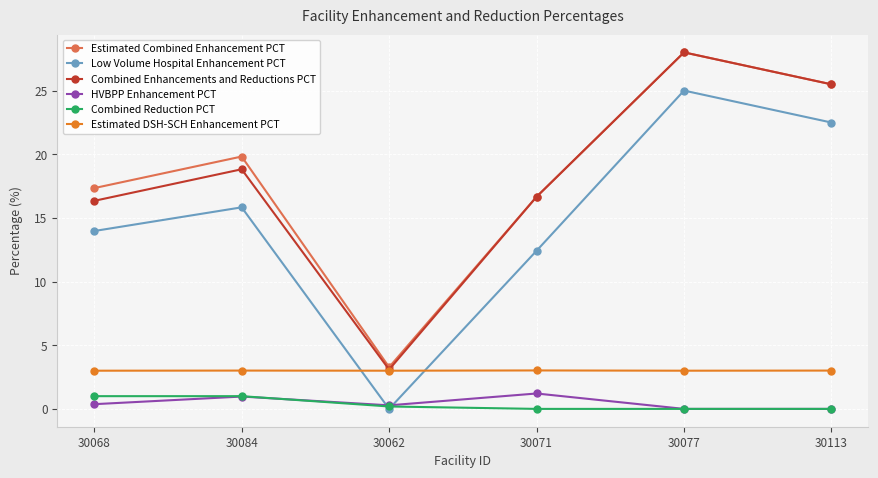

How many interior local valleys does the Low Volume Hospital Enhancement PCT series have?

1